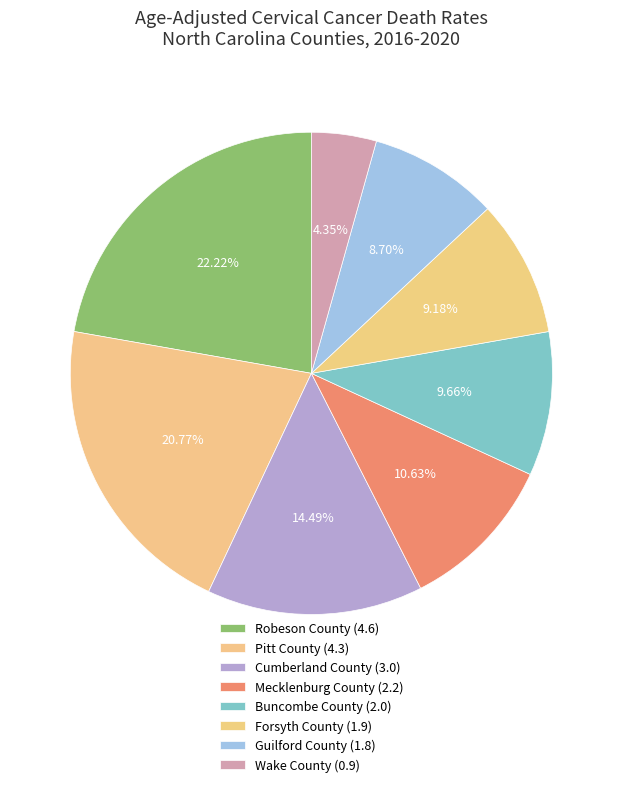

How many slices are in this pie chart?

8